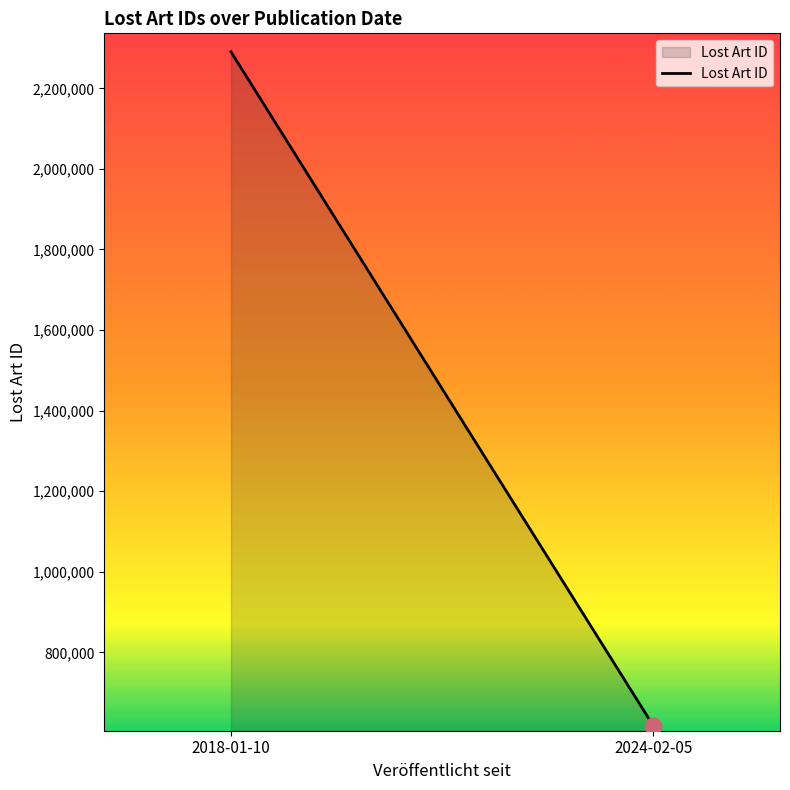

Which has a higher value, 2018-01-10 or 2024-02-05?

2018-01-10